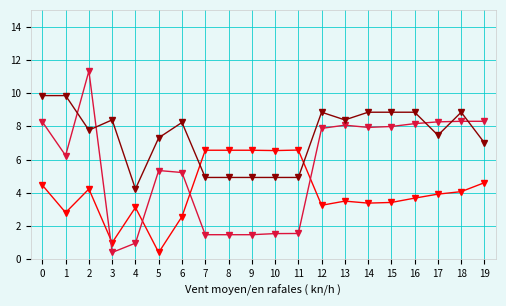

What is the greatest value displayed?

11.3